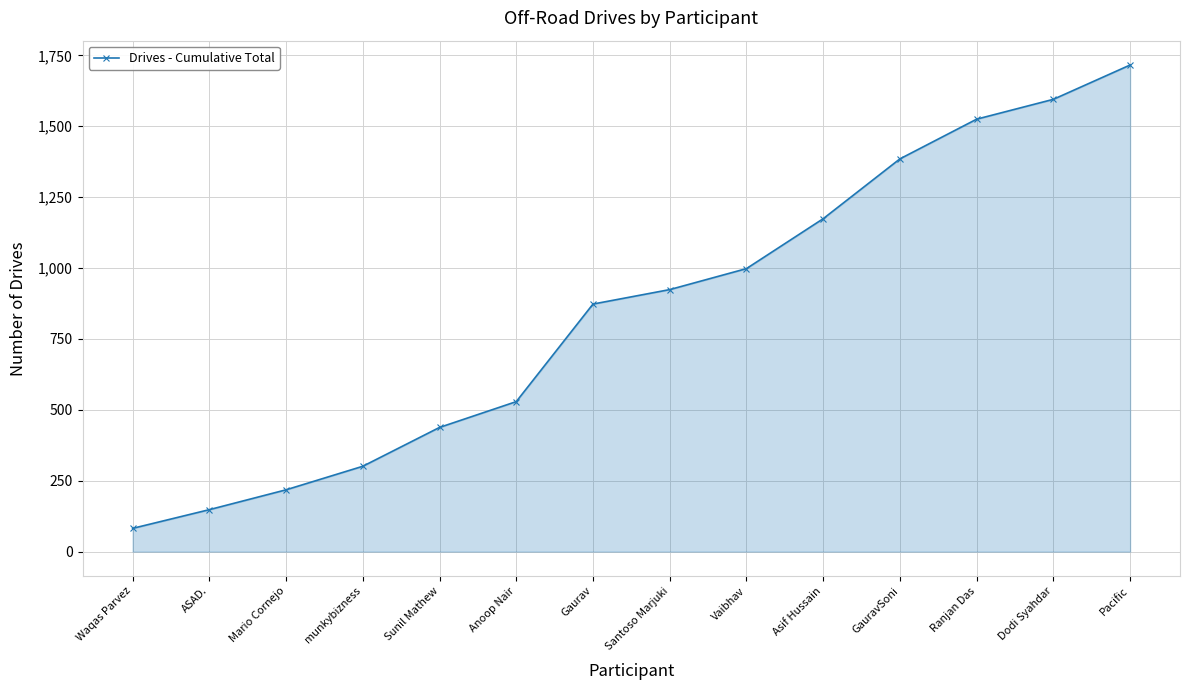

Which has a higher value, Santoso Marjuki or Waqas Parvez?

Santoso Marjuki